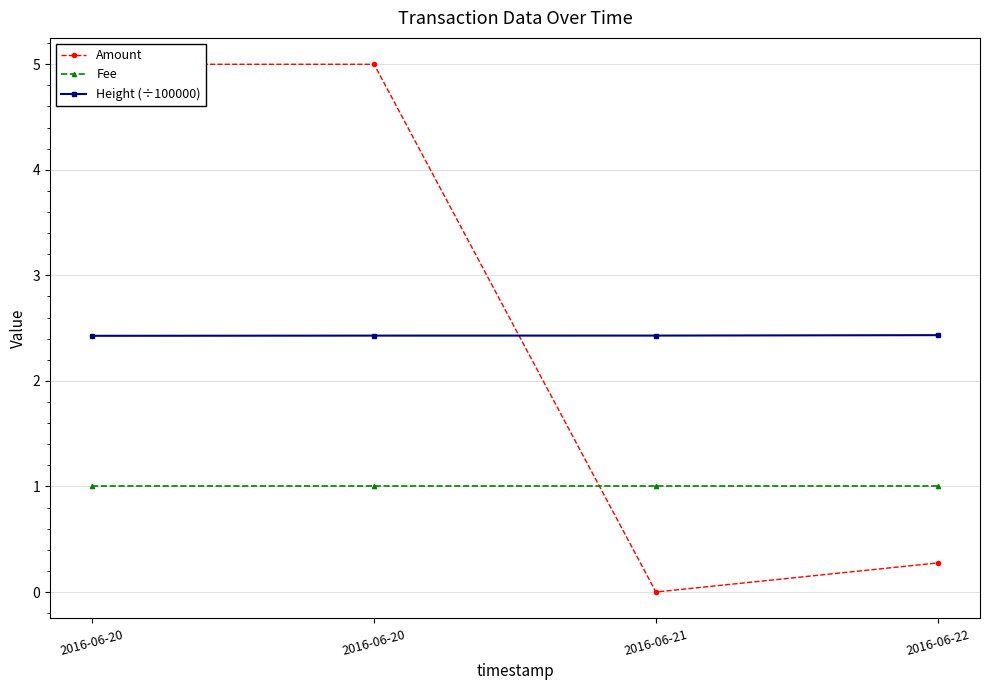

Reading left to right, transcribe all the data shown in this chart.

Amount: 2016-06-20=5.0	2016-06-20=5.0	2016-06-21=0.0	2016-06-22=0.3
Fee: 2016-06-20=1.0	2016-06-20=1.0	2016-06-21=1.0	2016-06-22=1.0
Height (÷100000): 2016-06-20=2.4	2016-06-20=2.4	2016-06-21=2.4	2016-06-22=2.4